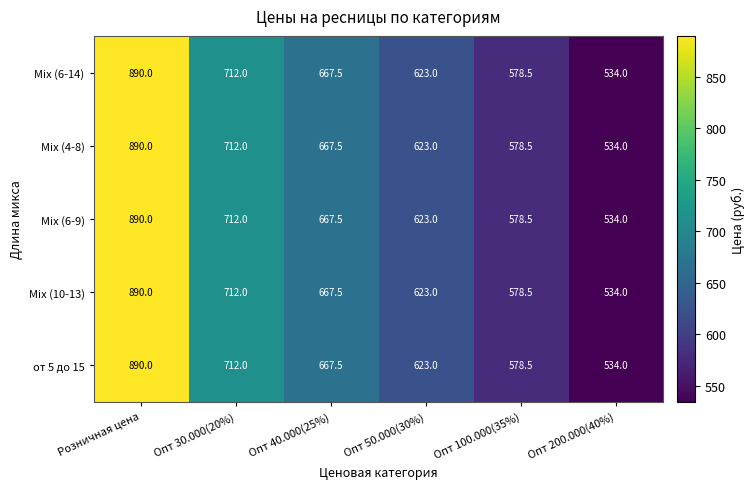

What is the total value across all series at Опт 30.000(20%)?

3560.0